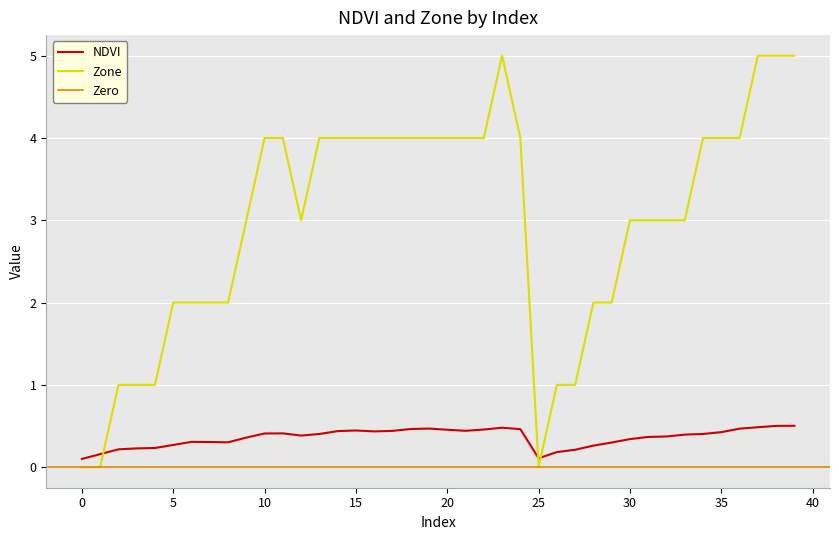

In Zone, how many points are higher than both neighbors (excluding endpoints)?

1